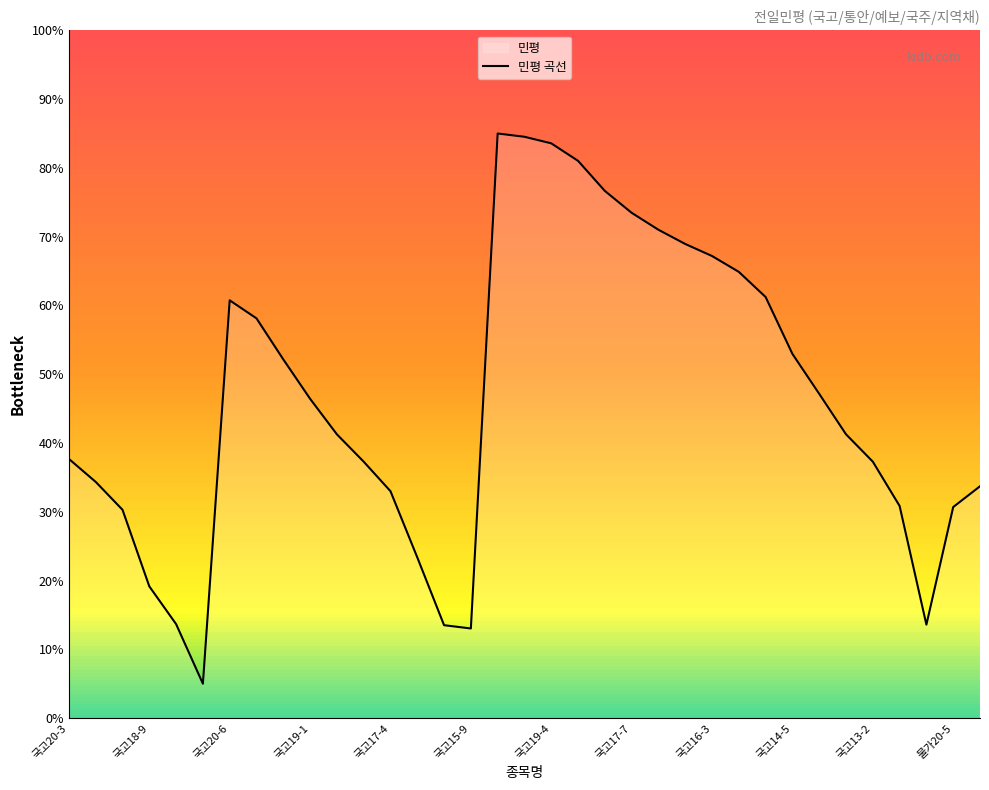

How many lines are shown in the chart?

1